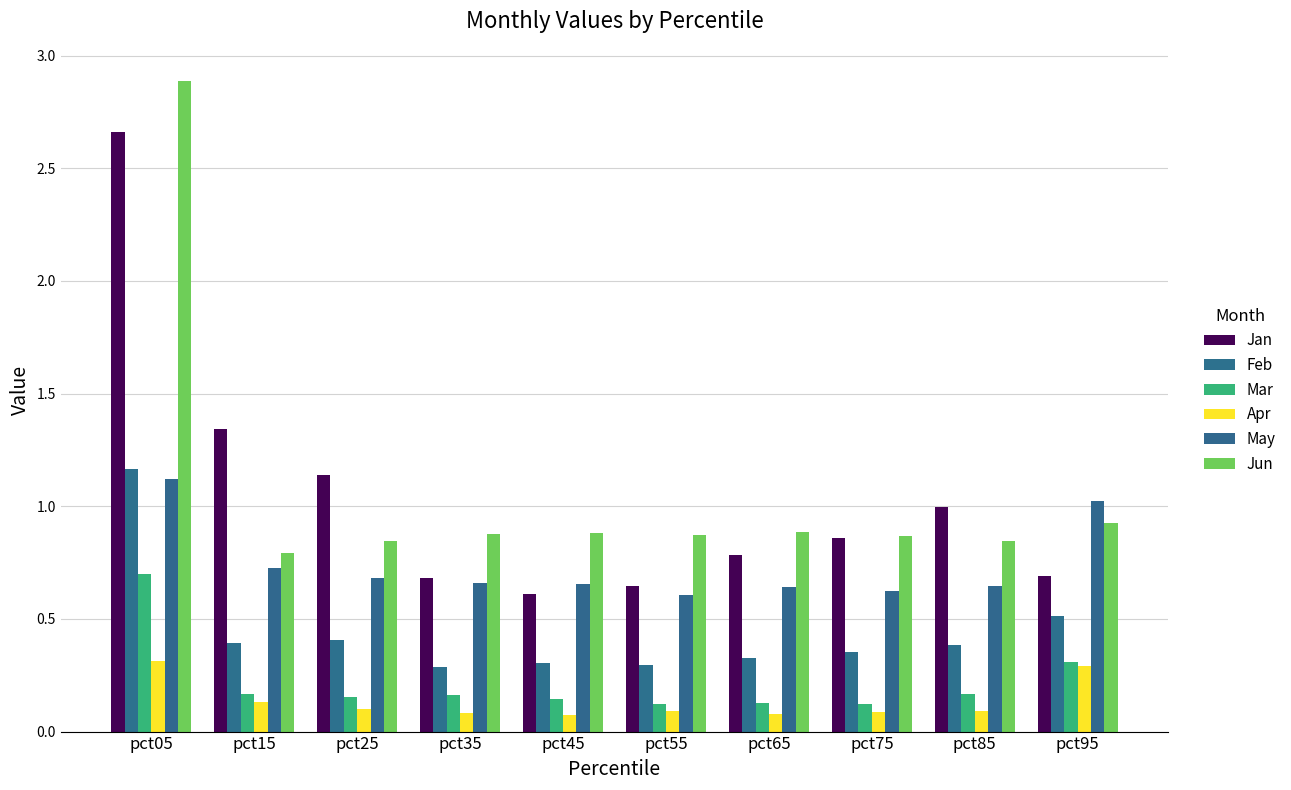

What is the total value across all series at pct95?

3.7